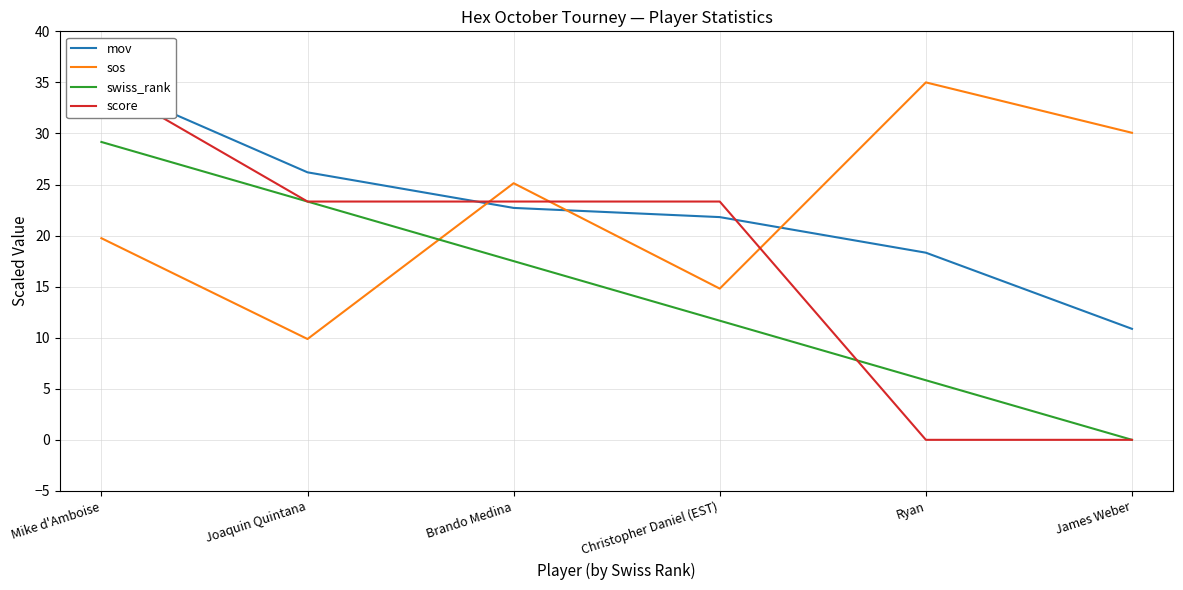

At which category is the sum across all series the highest?

Mike d'Amboise